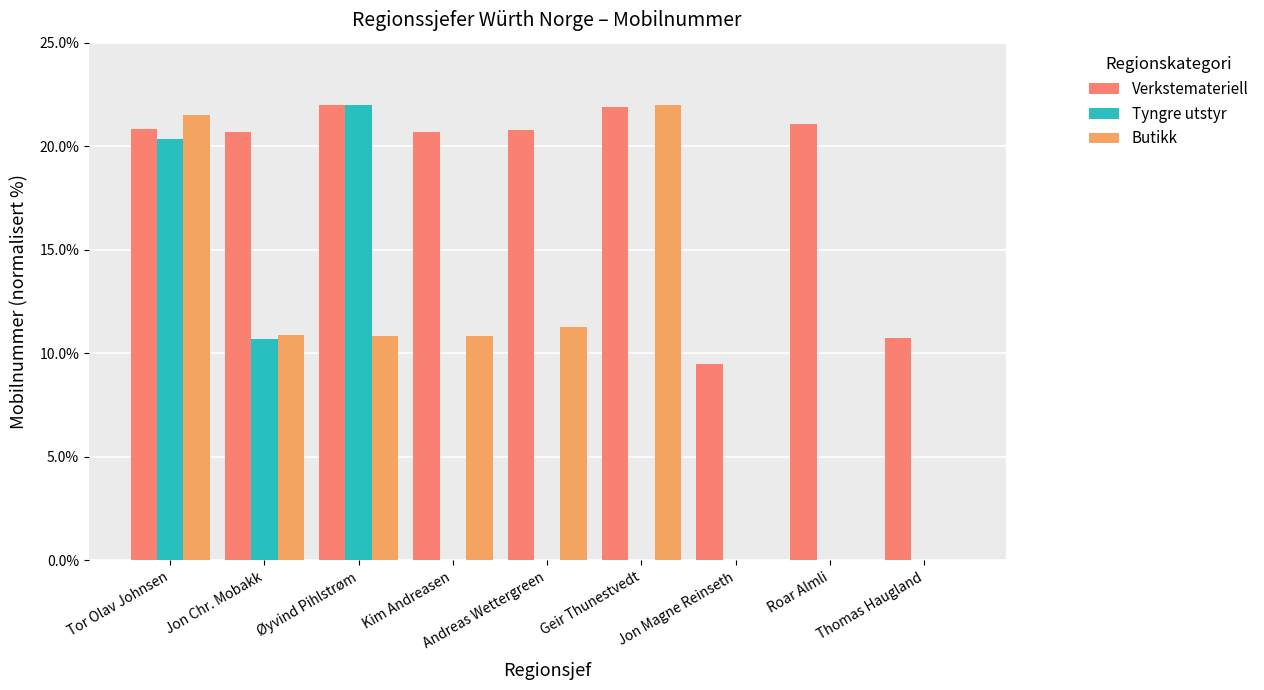

What is the greatest value displayed?

22.0